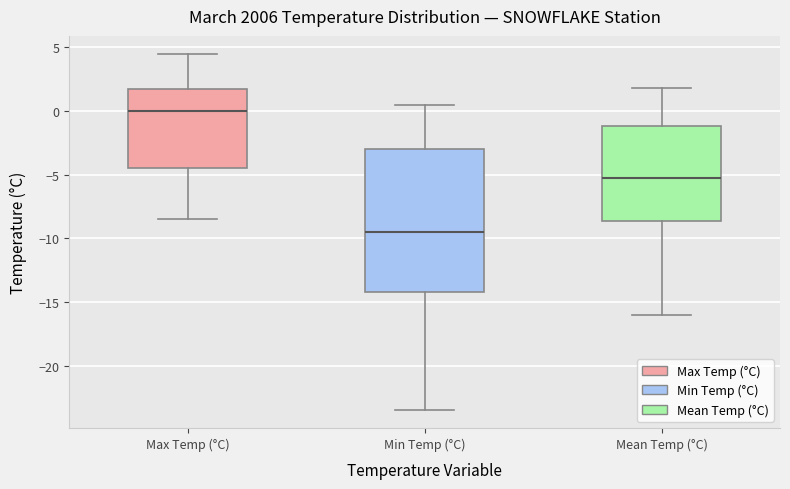

Reading left to right, read every box against the y-axis: the position of its median line, the range the box covers, and the ends of its whiskers. The values are not printed on the chart, so give them approximately, as read against the axis.

Max Temp (°C): median 0.0, box -4.5 to 2.0, whiskers -8.5 to 4.5
Min Temp (°C): median -9.5, box -14.0 to -3.0, whiskers -23.5 to 0.5
Mean Temp (°C): median -5.5, box -8.5 to -1.0, whiskers -16.0 to 2.0